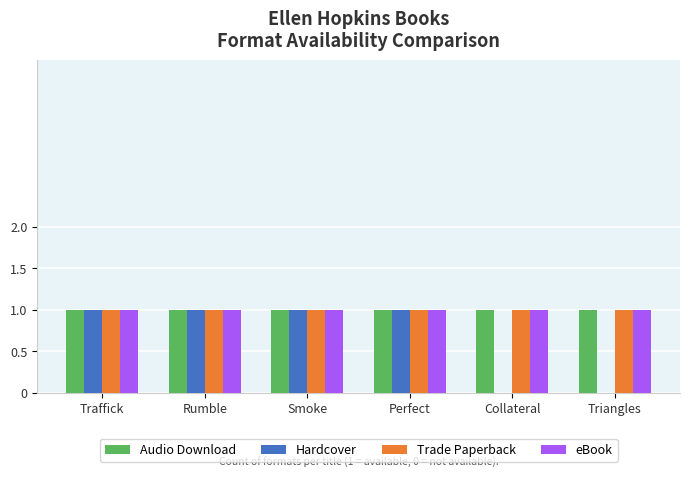

Is it true that Hardcover equals 0 at Smoke?

False